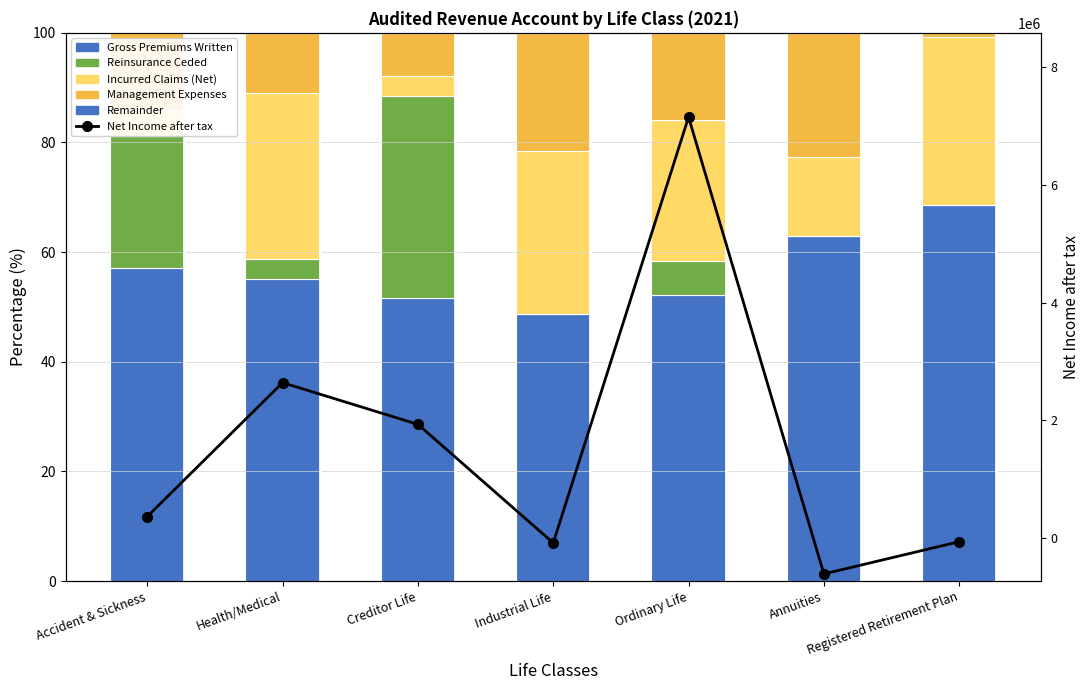

What is the value of the Incurred Claims (Net) bar at the 3rd from the left?

3.7